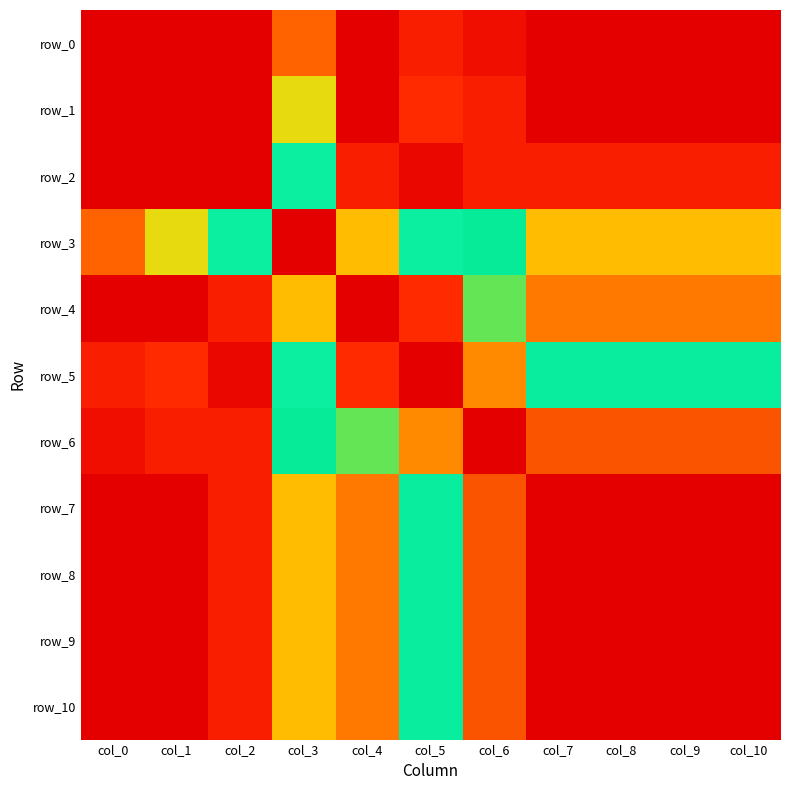

What is the difference between the row_4 values at col_3 and col_2?

0.3